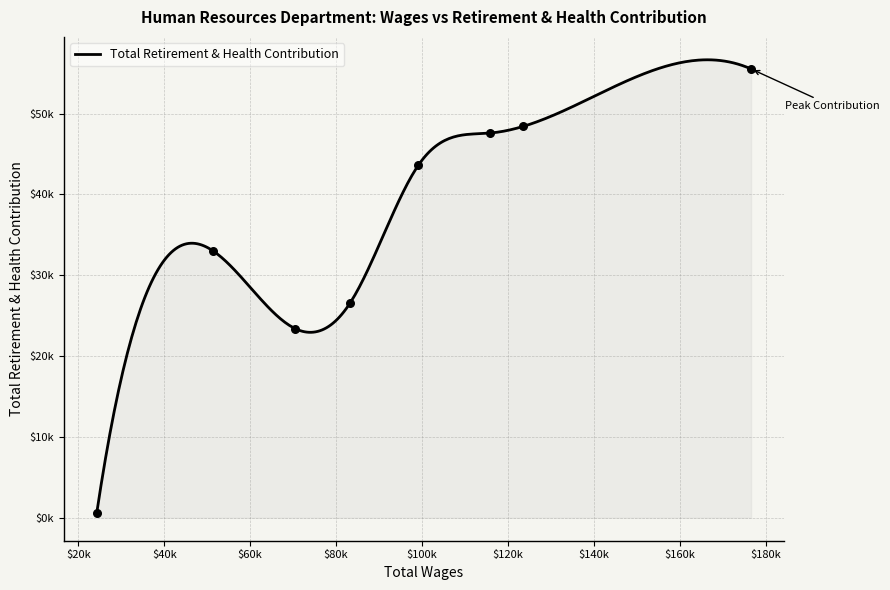

Between 176601.0 and 115745.0, which is larger?

176601.0